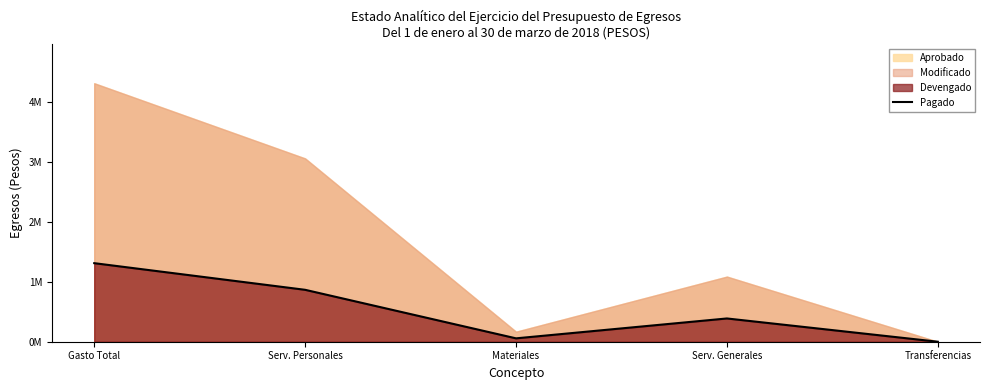

How many values are below 388197?

2